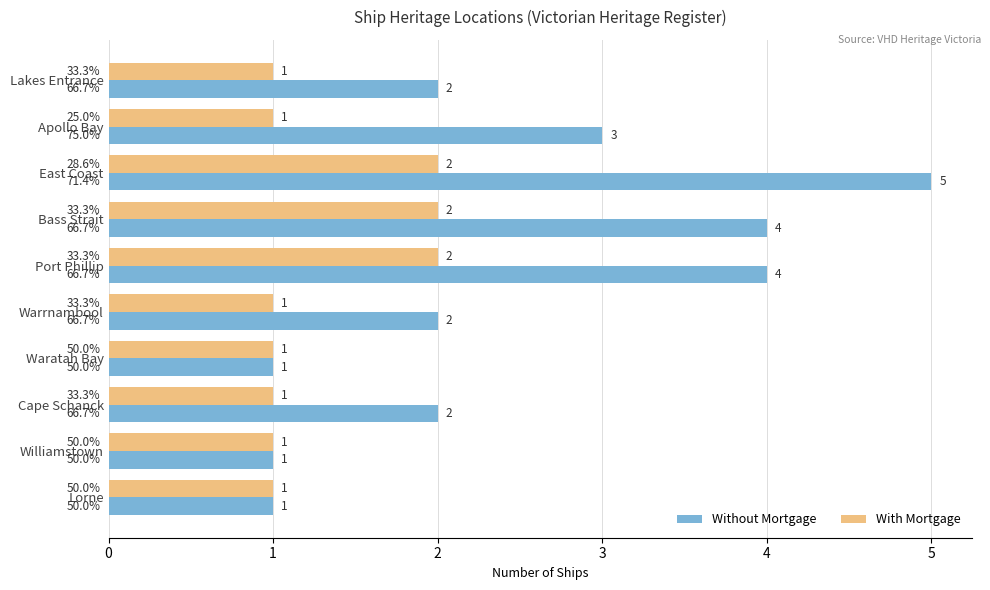

Count the Without Mortgage values in the range 1 to 4.

9